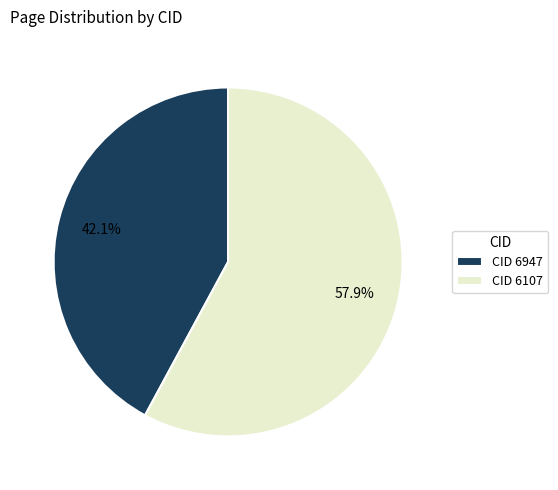

Which category has the biggest portion of the pie?

CID 6107